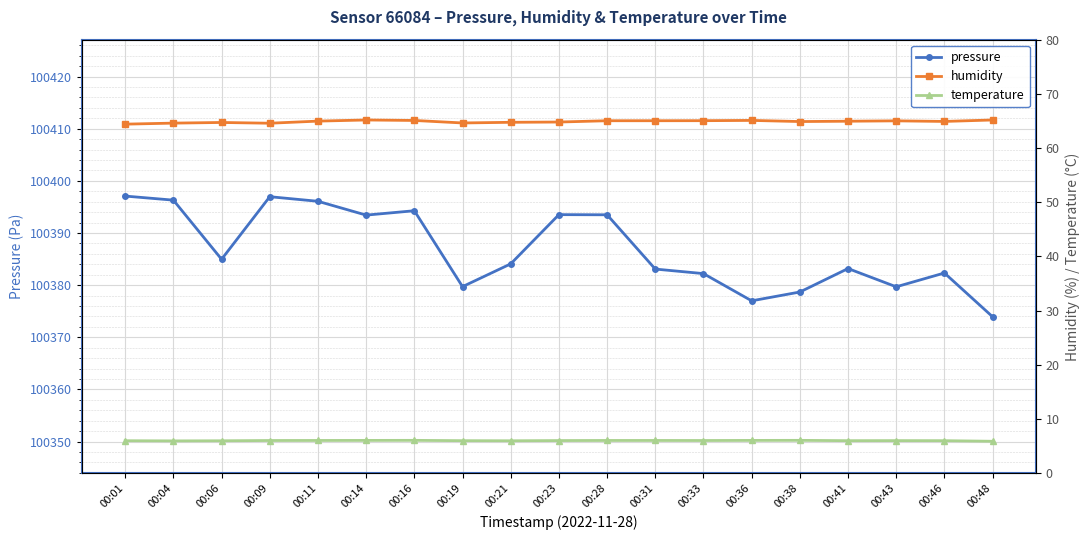

Is the value of pressure at 00:31 greater than the value of temperature at 00:01?

Yes